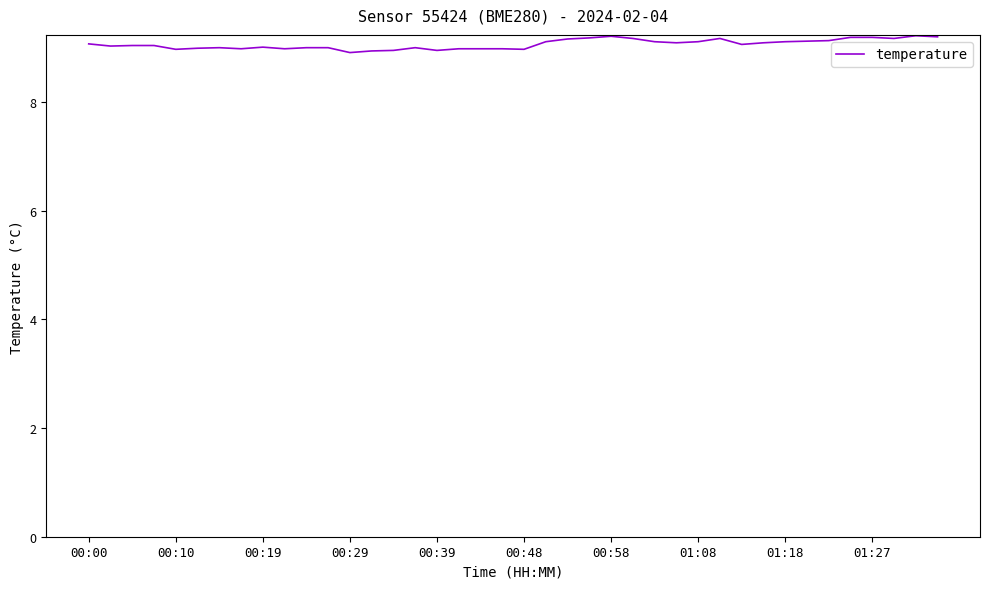

What is the smallest value displayed?

8.9